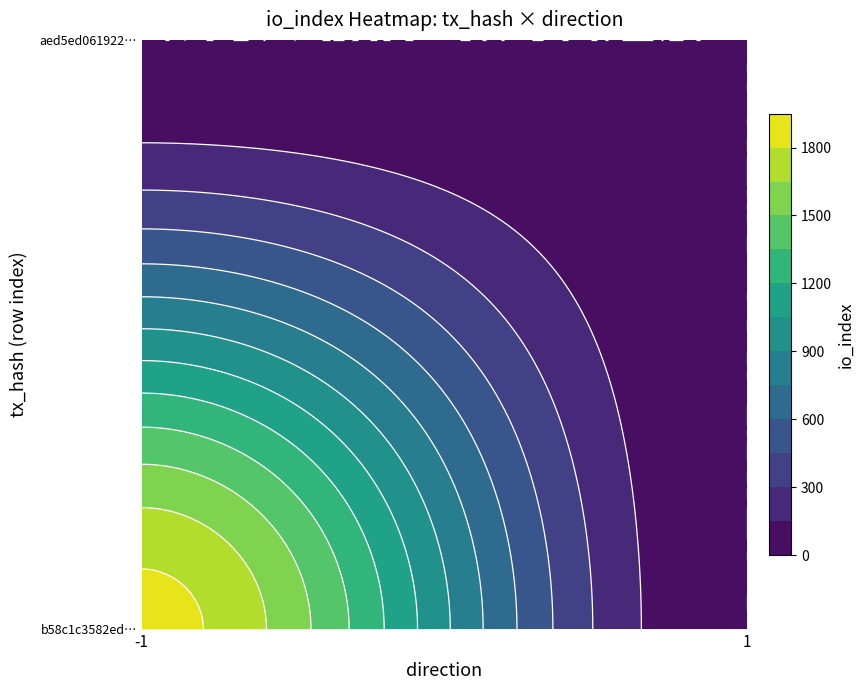

Rank the series by their maximum value, from highest to lowest.

b58c1c3582ed78f3435f79e39ec02f0102ad5ef, aed5ed061922468c5ccc435affffedce23f5624